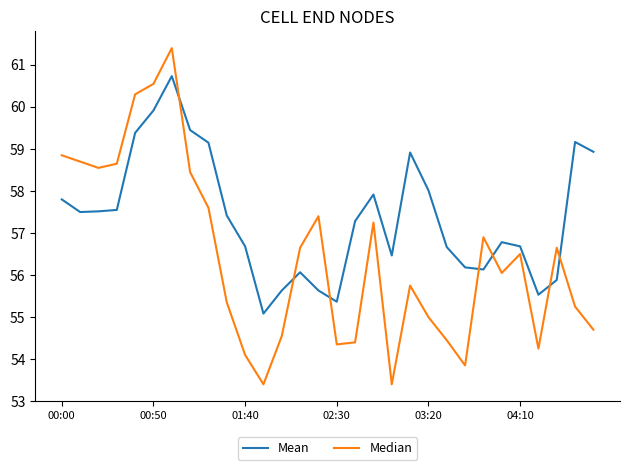

List the series in order of their overall mean, lowest first.

Median, Mean